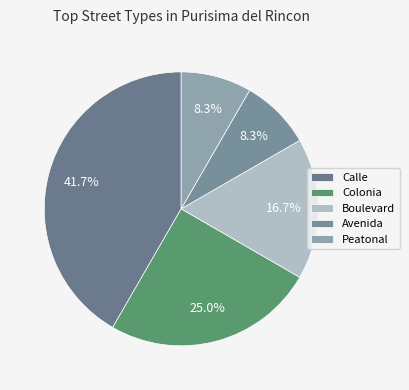

To the nearest percent, what is the difference between the Boulevard and Avenida slice percentages?

8%